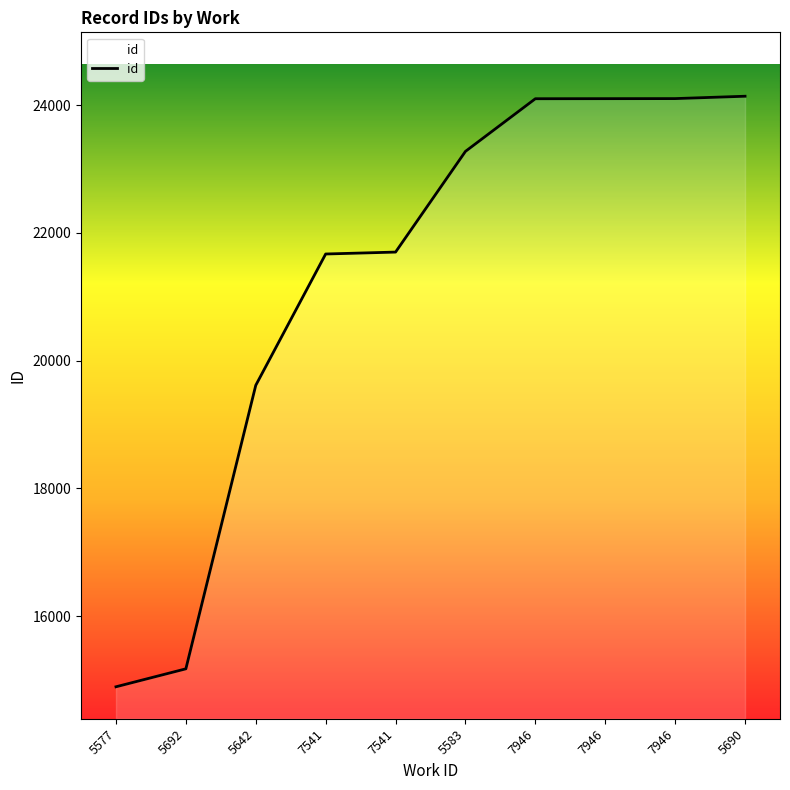

Reading right to left, transcribe all the data shown in this chart.

24138	24101	24100	24099	23275	21699	21669	19614	15177	14896